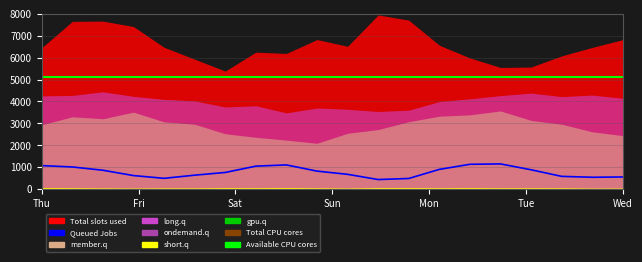

What is the total value across all series at 12?

10687.3